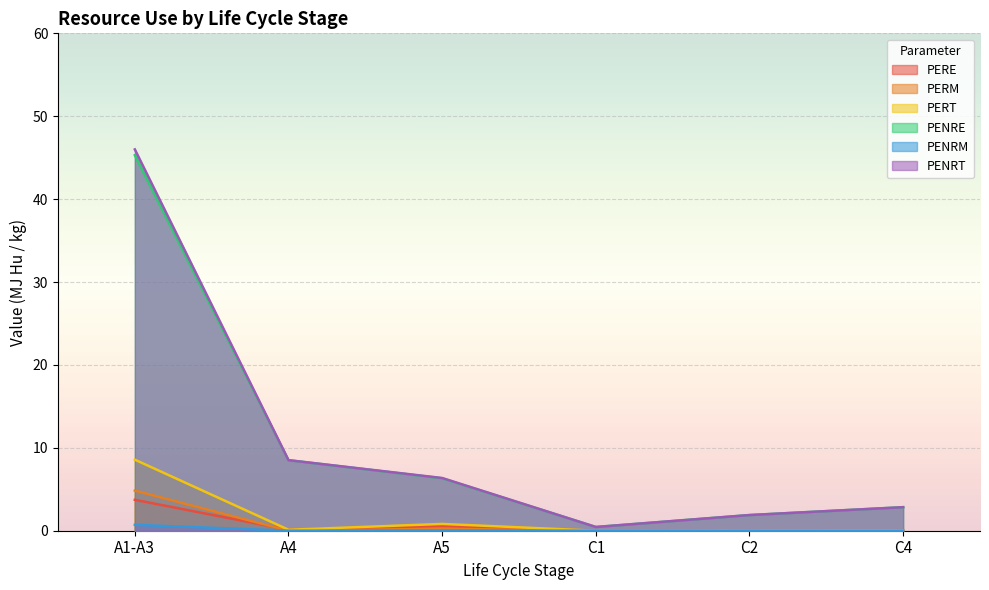

At how many categories does at least one series exceed 43?

1